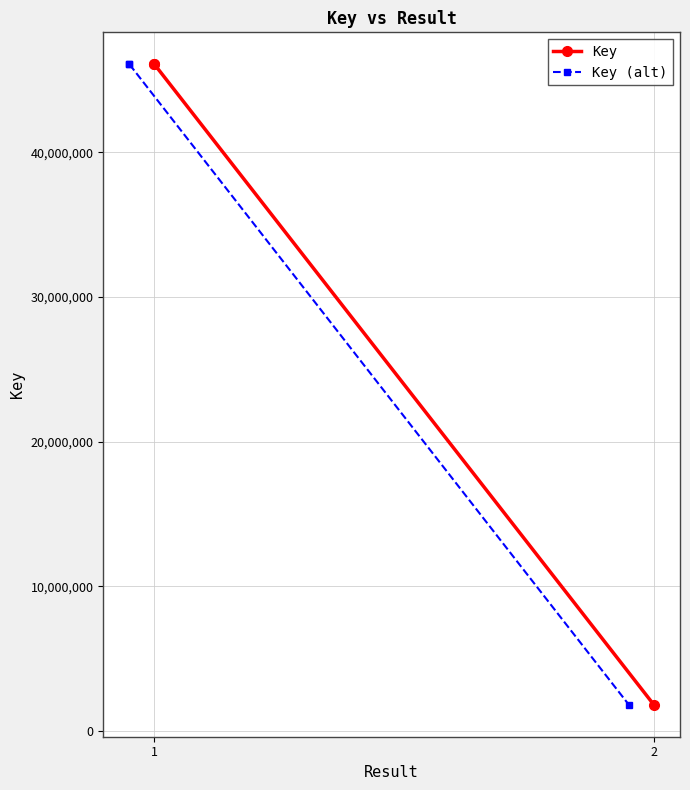

Which category has the lowest value in the Key series?

2